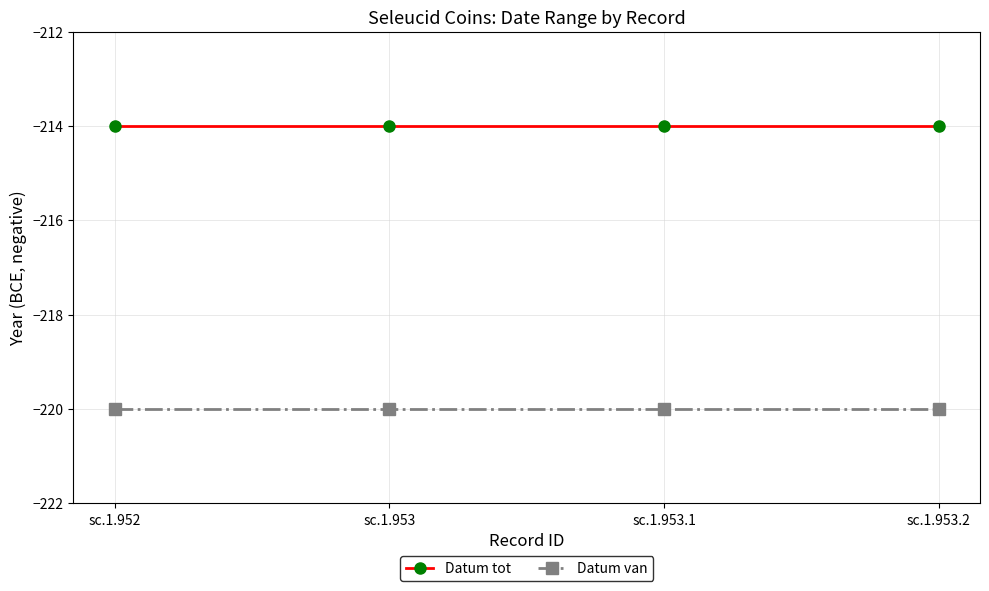

Which series has the largest total across all categories?

Datum tot